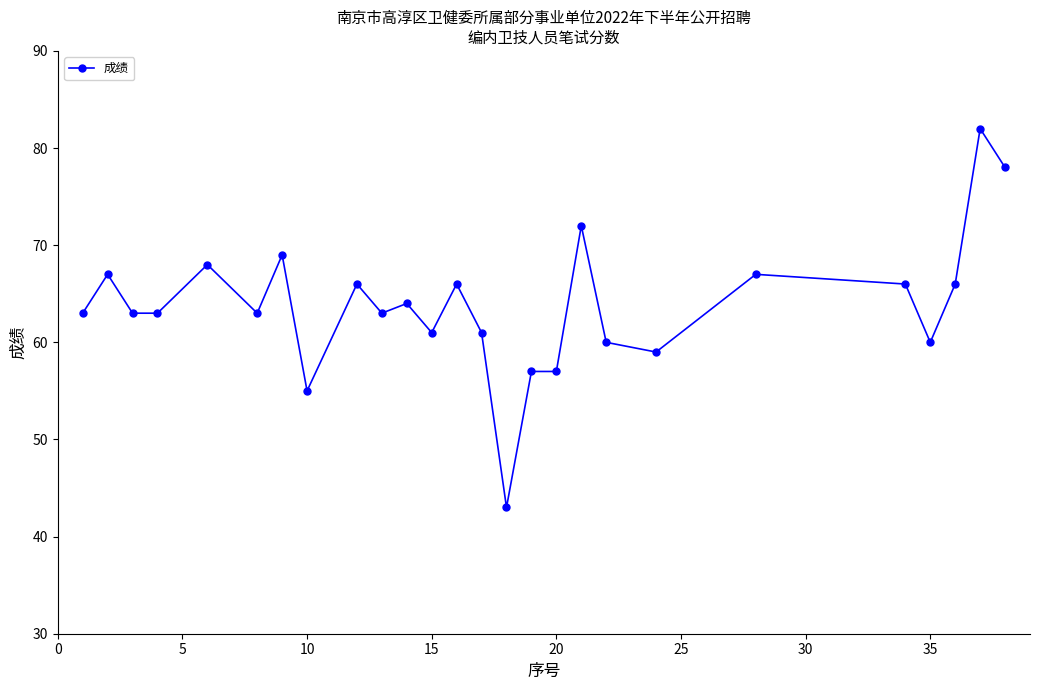

Reading right to left, extract all data points from this chart.

78	82	66	60	66	67	59	60	72	57	57	43	61	66	61	64	63	66	55	69	63	68	63	63	67	63